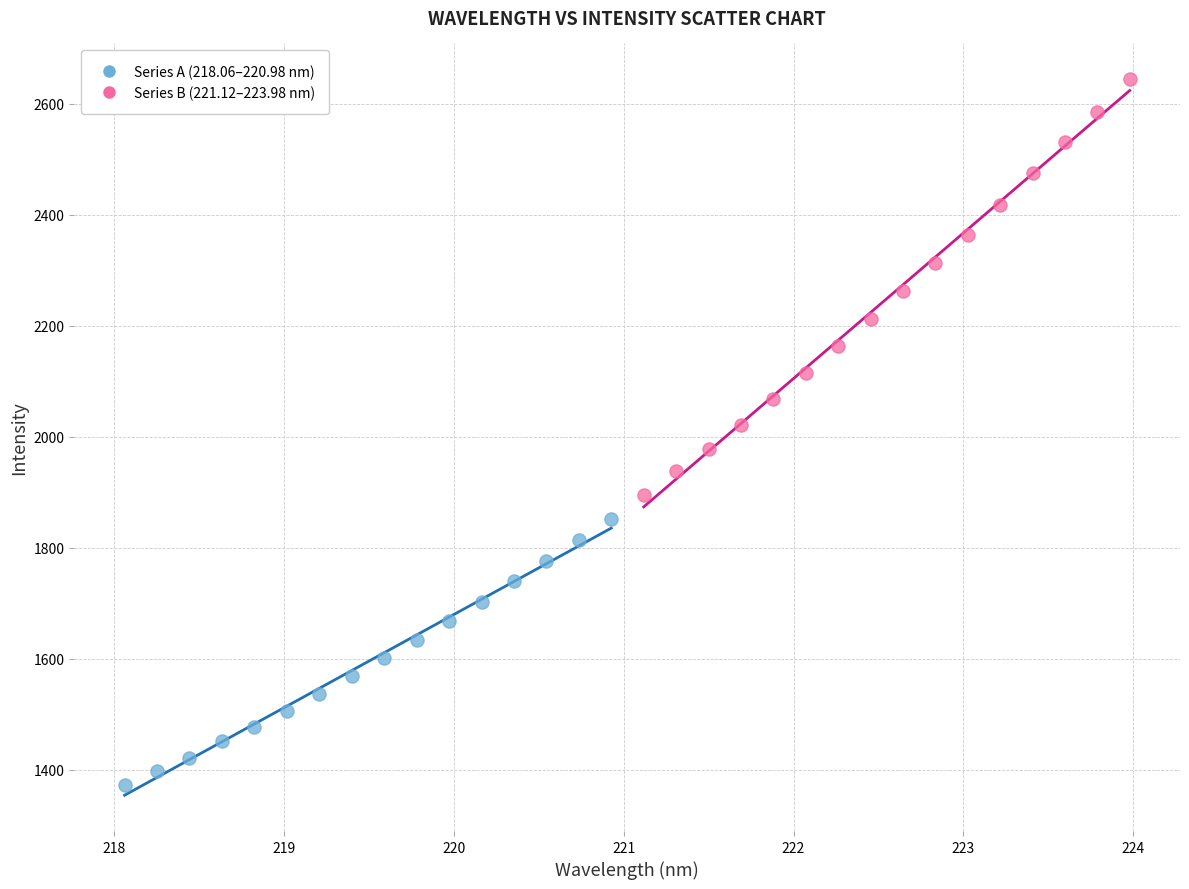

Which series reaches the minimum Y coordinate?

Series A (218.06–220.98 nm)